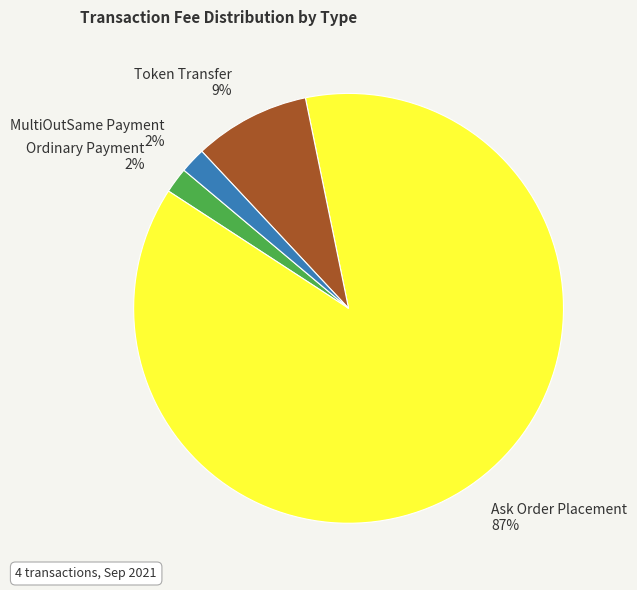

Do Token Transfer and Ordinary Payment together represent more than half of the pie?

No